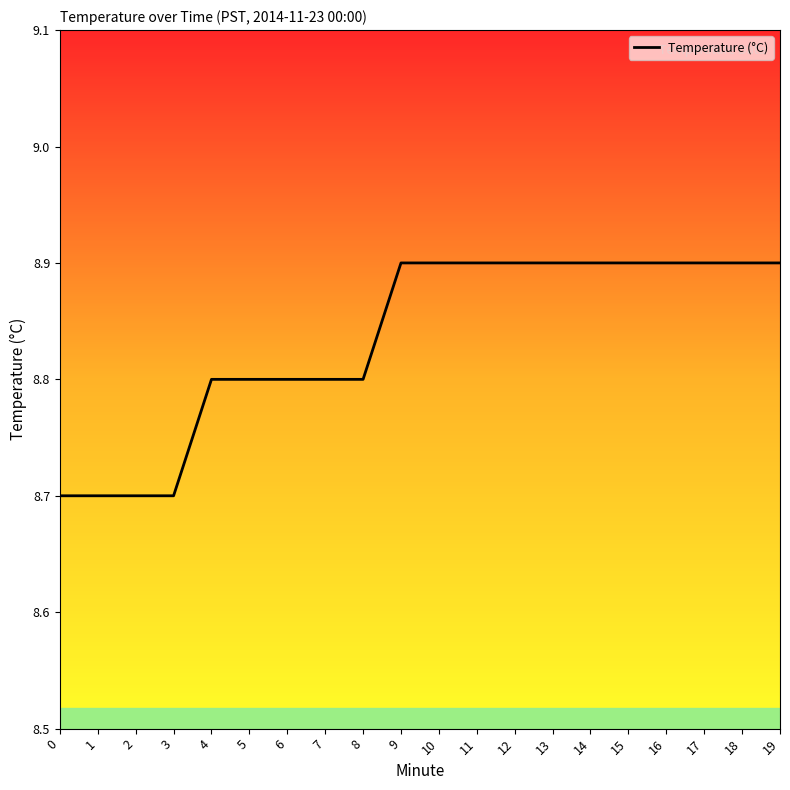

Reading left to right, transcribe all the data shown in this chart.

8.7	8.7	8.7	8.7	8.8	8.8	8.8	8.8	8.8	8.9	8.9	8.9	8.9	8.9	8.9	8.9	8.9	8.9	8.9	8.9